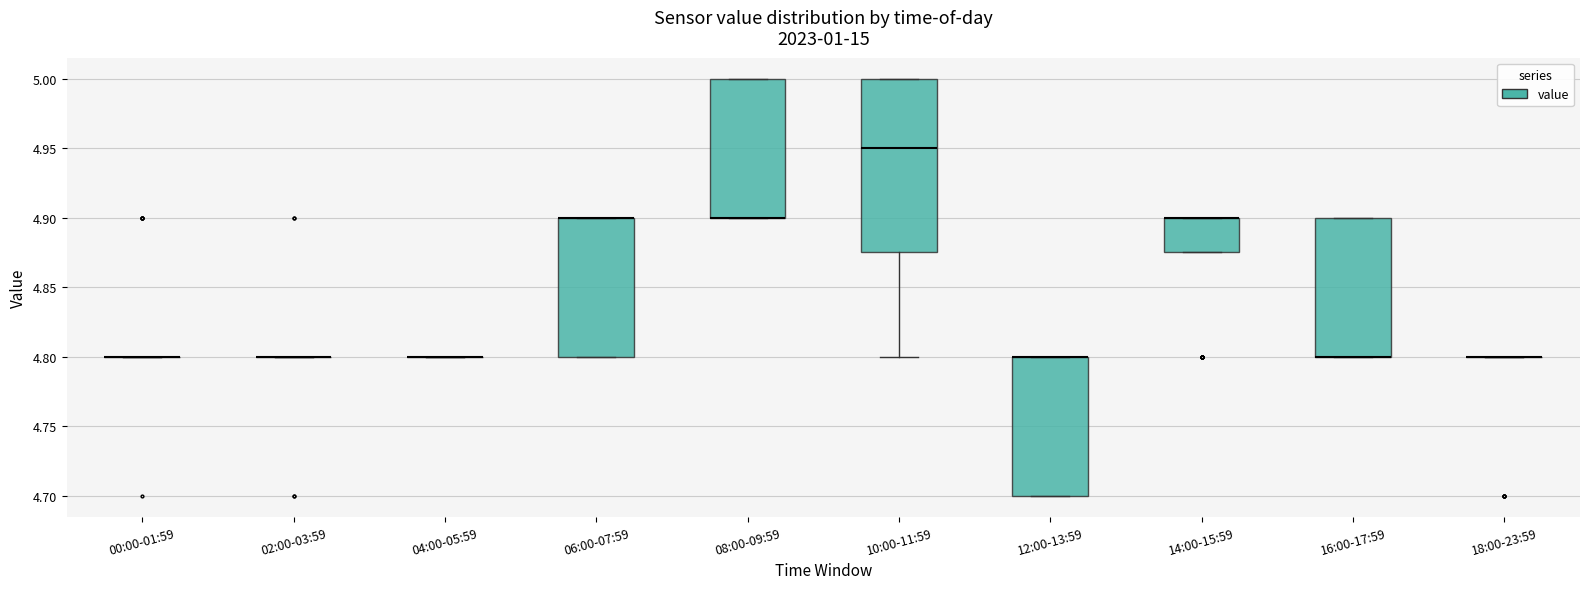

Reading left to right, transcribe this box plot: for each box, give where its median line is, the range the box spans, and where its two whiskers end, as read against the y-axis. The values are not printed on the chart, so give them approximately, as read against the axis.

00:00-01:59: box collapsed to a line at 4.800, whiskers 4.800 to 4.800
02:00-03:59: box collapsed to a line at 4.800, whiskers 4.800 to 4.800
04:00-05:59: box collapsed to a line at 4.800, whiskers 4.800 to 4.800
06:00-07:59: median 4.900 (drawn on the box's upper edge), box 4.800 to 4.900, whiskers 4.800 to 4.900
08:00-09:59: median 4.900 (drawn on the box's lower edge), box 4.900 to 5.000, whiskers 4.900 to 5.000
10:00-11:59: median 4.950, box 4.875 to 5.000, whiskers 4.800 to 5.000
12:00-13:59: median 4.800 (drawn on the box's upper edge), box 4.700 to 4.800, whiskers 4.700 to 4.800
14:00-15:59: median 4.900 (drawn on the box's upper edge), box 4.875 to 4.900, whiskers 4.875 to 4.900
16:00-17:59: median 4.800 (drawn on the box's lower edge), box 4.800 to 4.900, whiskers 4.800 to 4.900
18:00-23:59: box collapsed to a line at 4.800, whiskers 4.800 to 4.800